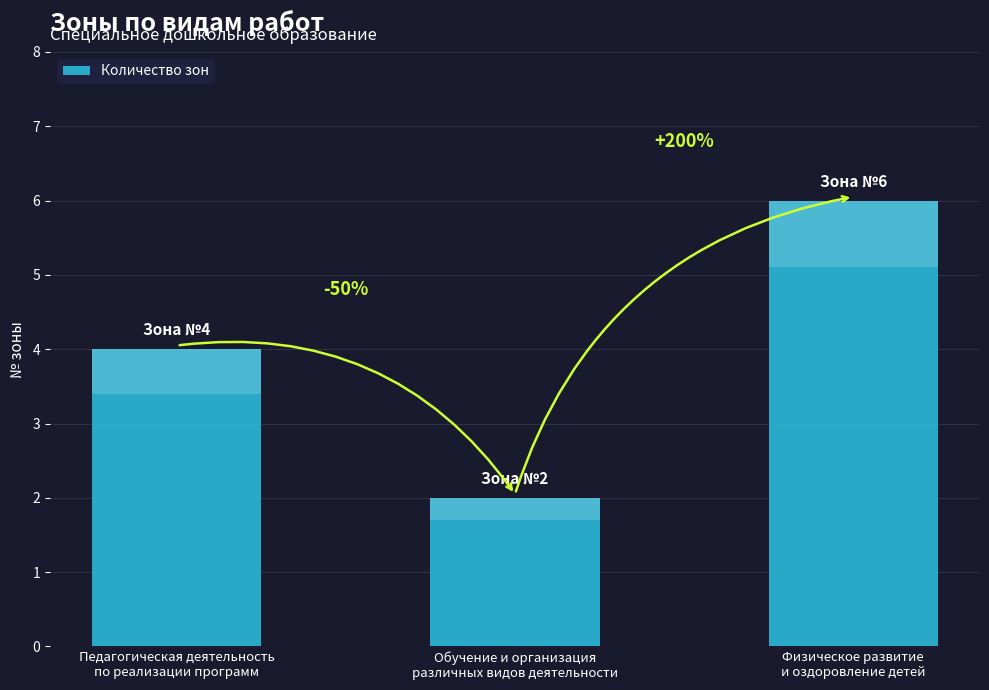

List the labels in order of value, smallest first.

Обучение и организация
различных видов деятельности, Педагогическая деятельность
по реализации программ, Физическое развитие
и оздоровление детей